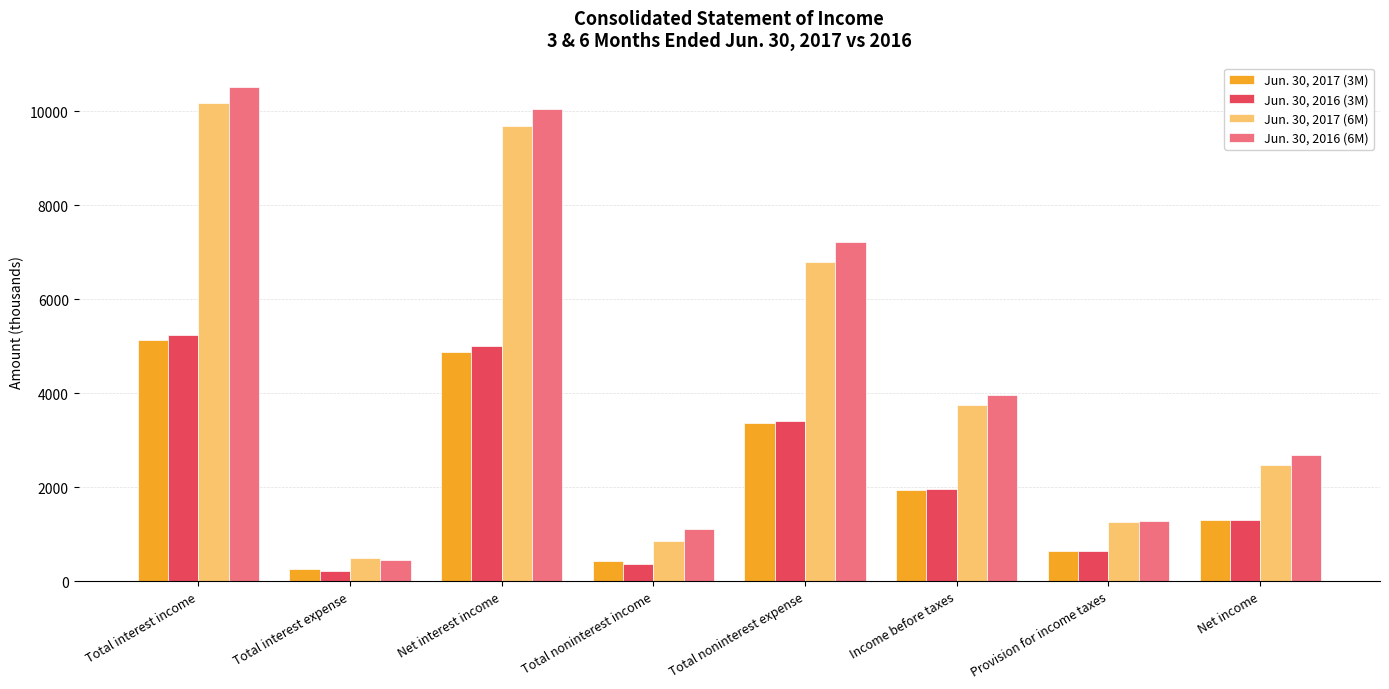

Which series has the widest spread of values?

Jun. 30, 2016 (6M)